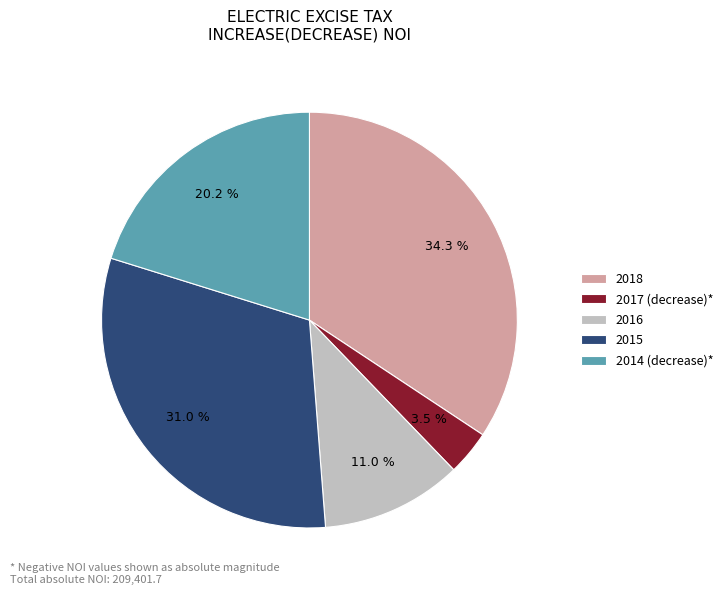

Is there any slice that represents more than half of the pie?

No